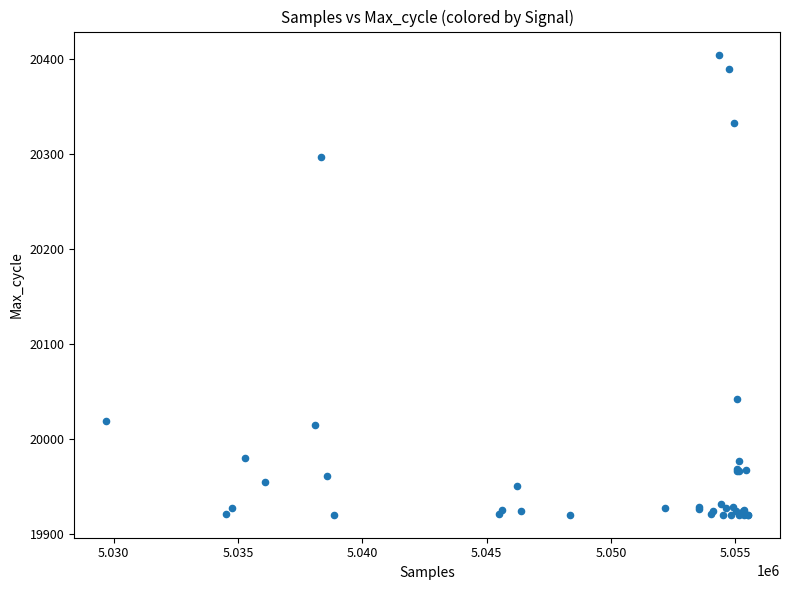

What Y value in the scatter plot is closest to 20162?

20042